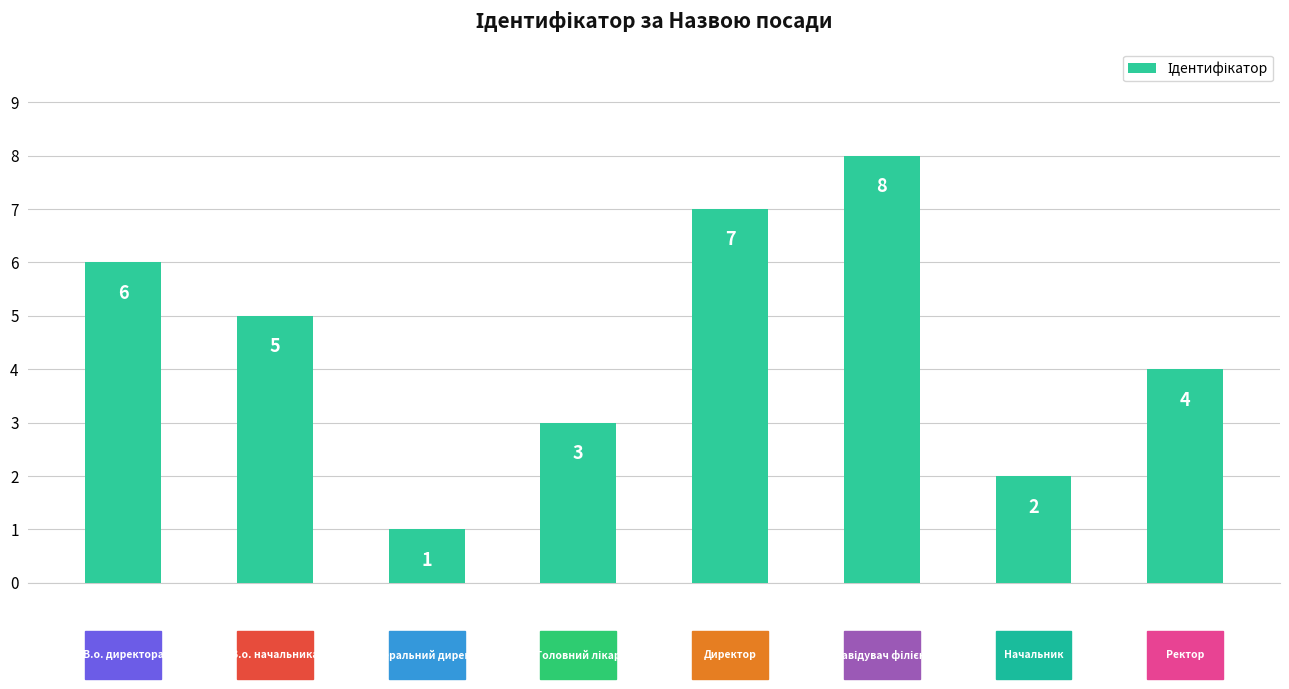

What is the sum of all values?

36